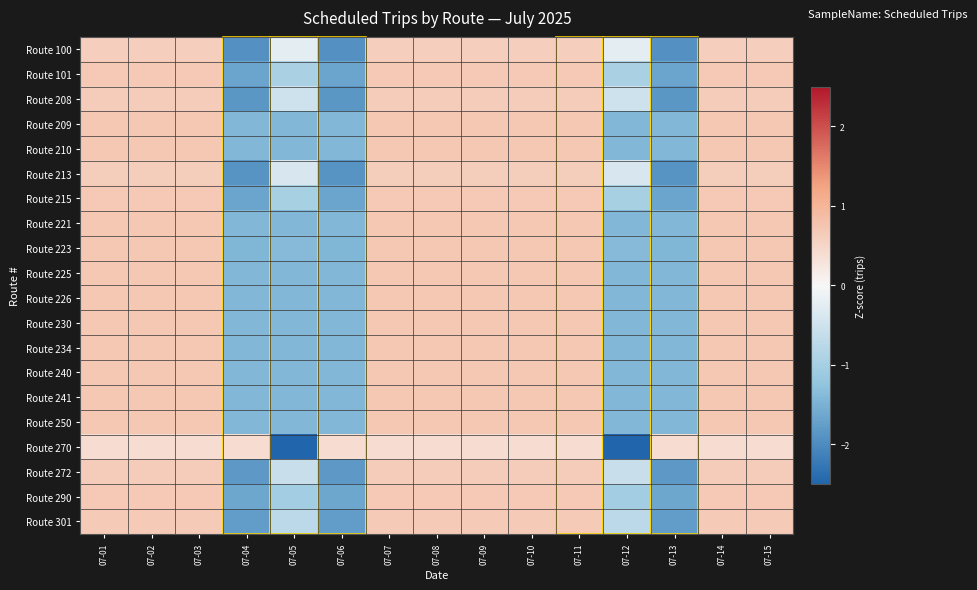

Between 07-05 and 07-12, which is larger?

07-05